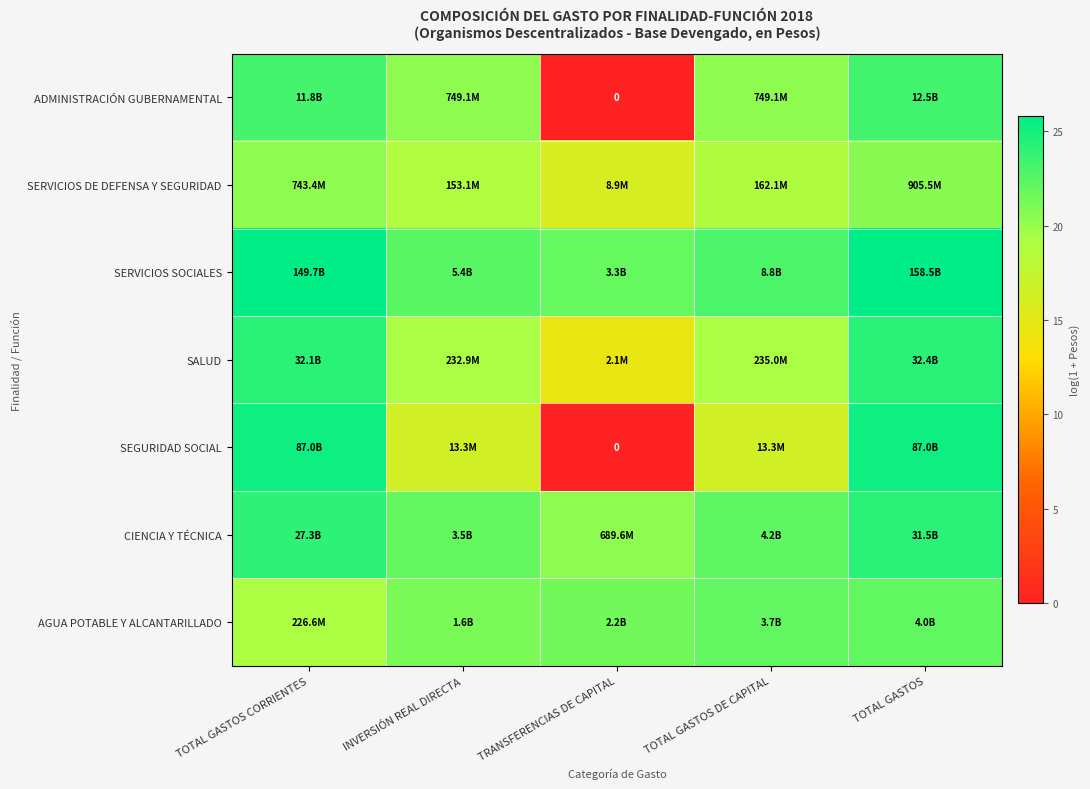

Rank the series at TRANSFERENCIAS DE CAPITAL from lowest to highest value.

ADMINISTRACIÓN GUBERNAMENTAL, SEGURIDAD SOCIAL, SALUD, SERVICIOS DE DEFENSA Y SEGURIDAD, CIENCIA Y TÉCNICA, AGUA POTABLE Y ALCANTARILLADO, SERVICIOS SOCIALES